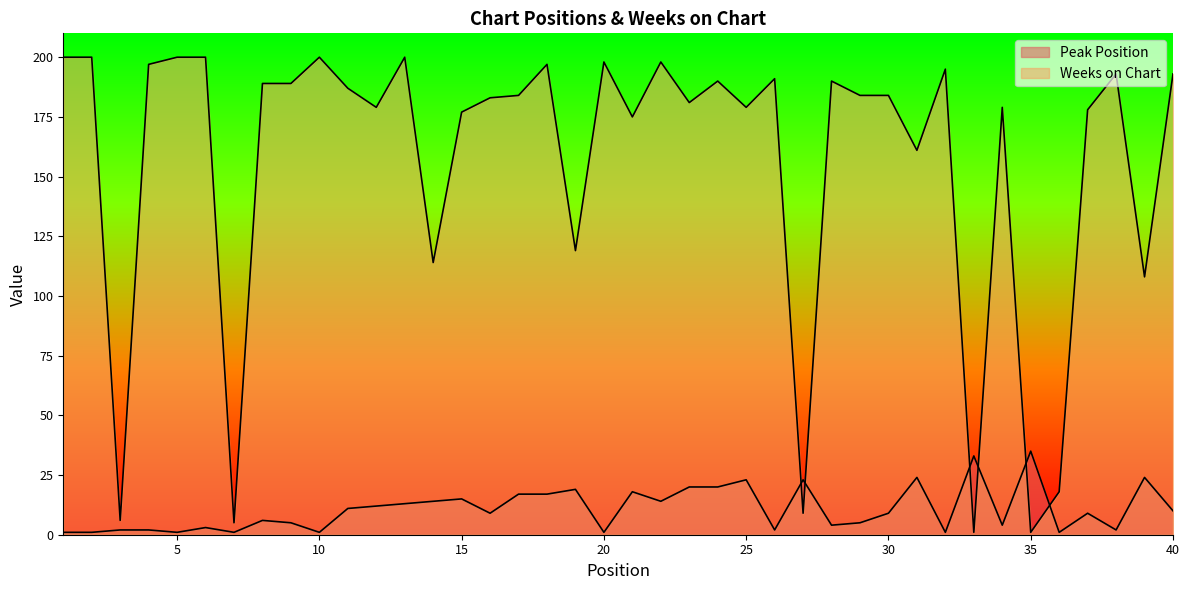

Is it true that Weeks on Chart equals 108 at 39?

True